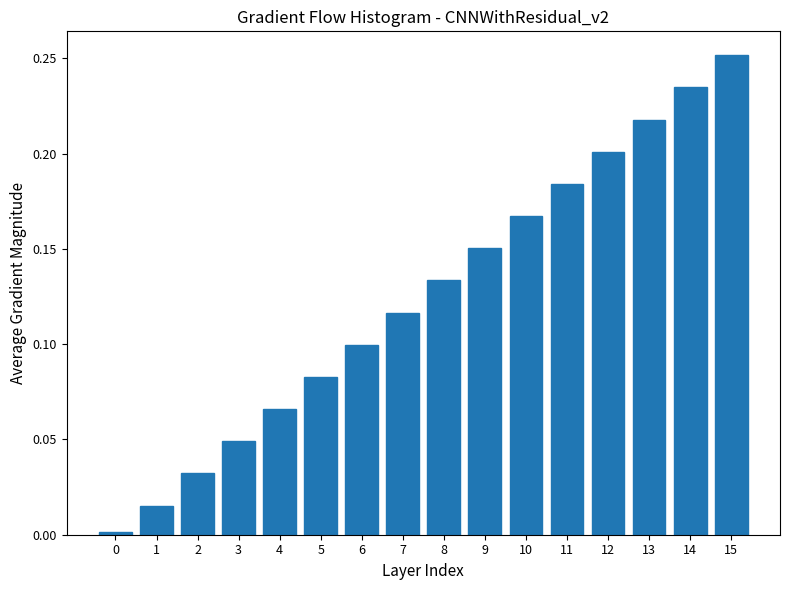

The chart shows a value of 0.0 at 5. True or false?

False